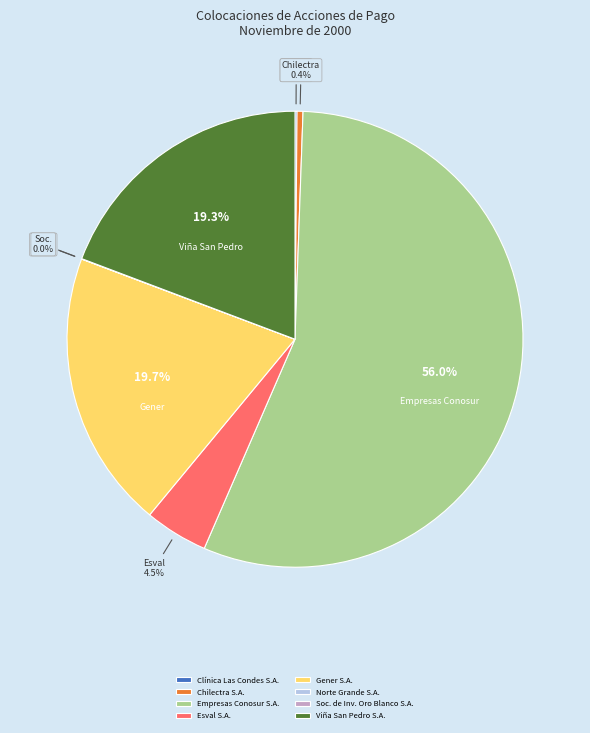

What is the largest slice in the pie chart?

Empresas Conosur S.A.